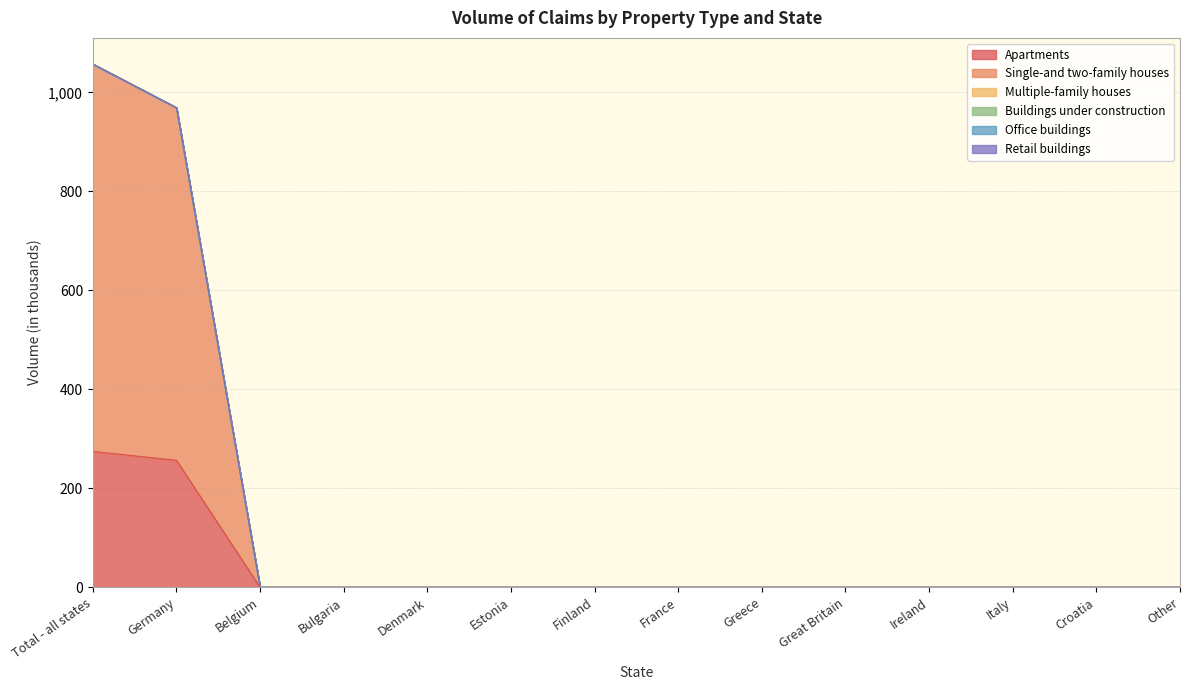

The Apartments series shows 256.6 at Germany. True or false?

True